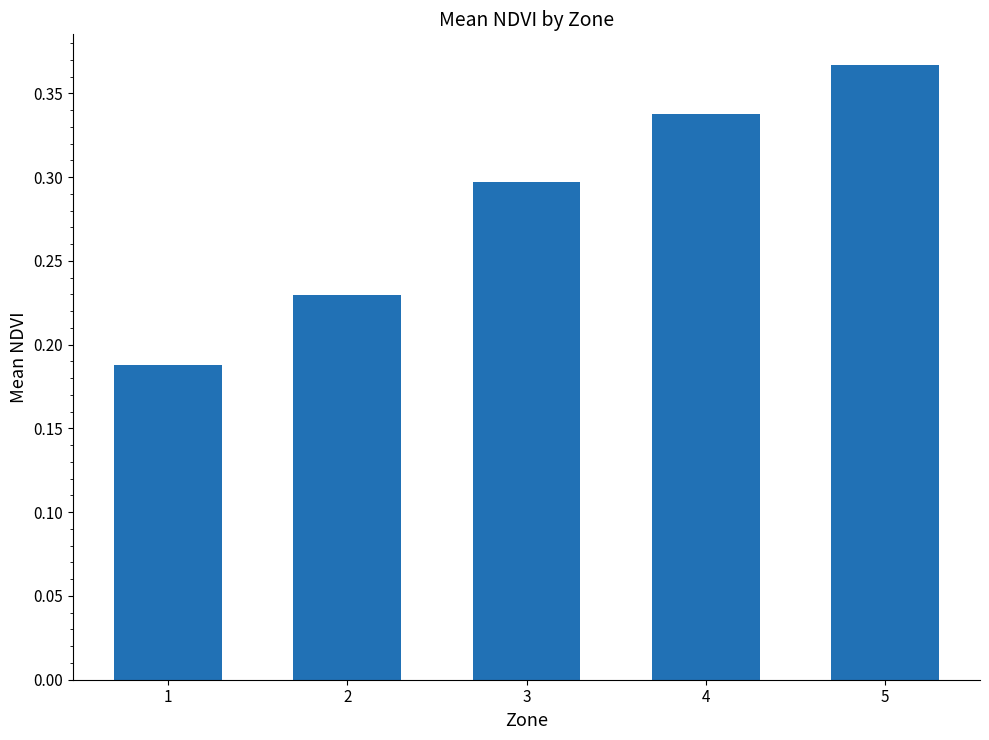

List the labels in order of value, smallest first.

1, 2, 3, 4, 5